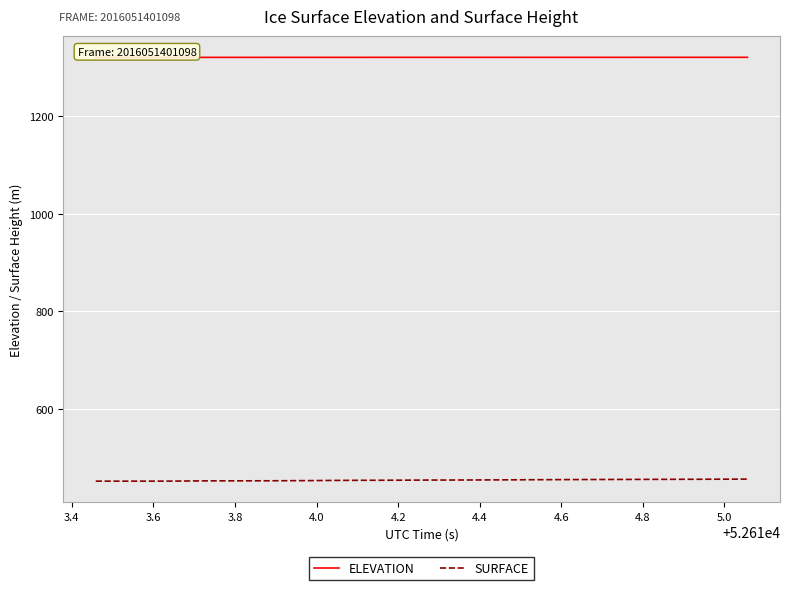

What is the minimum value shown in the chart?

451.5